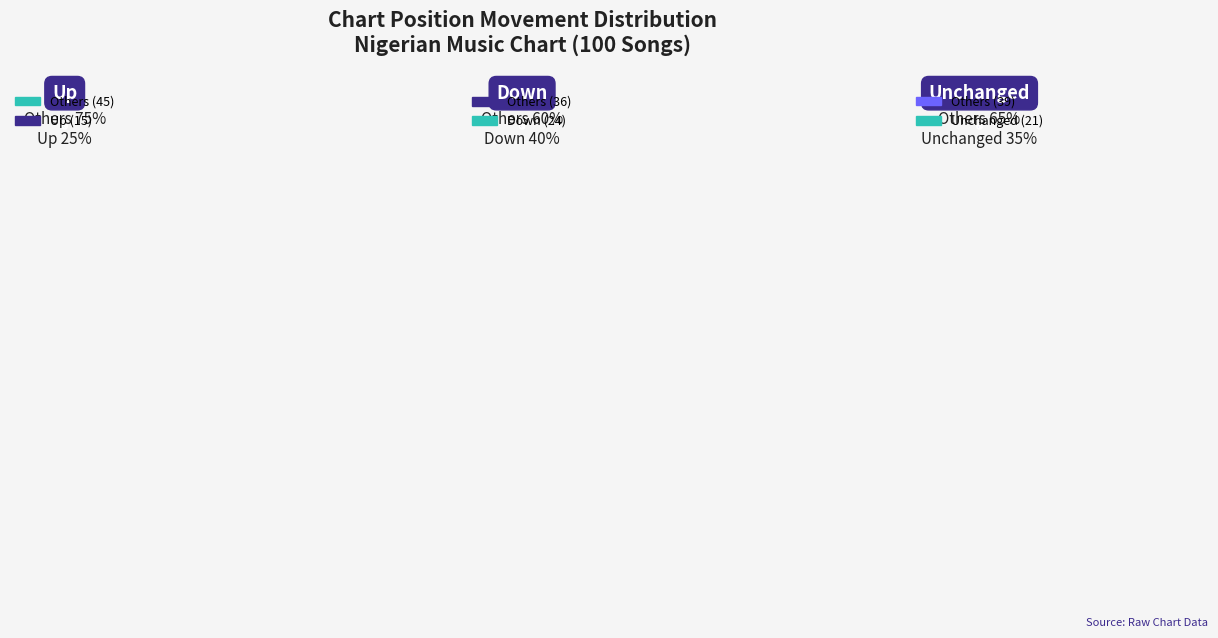

What is the largest slice in the pie chart?

down